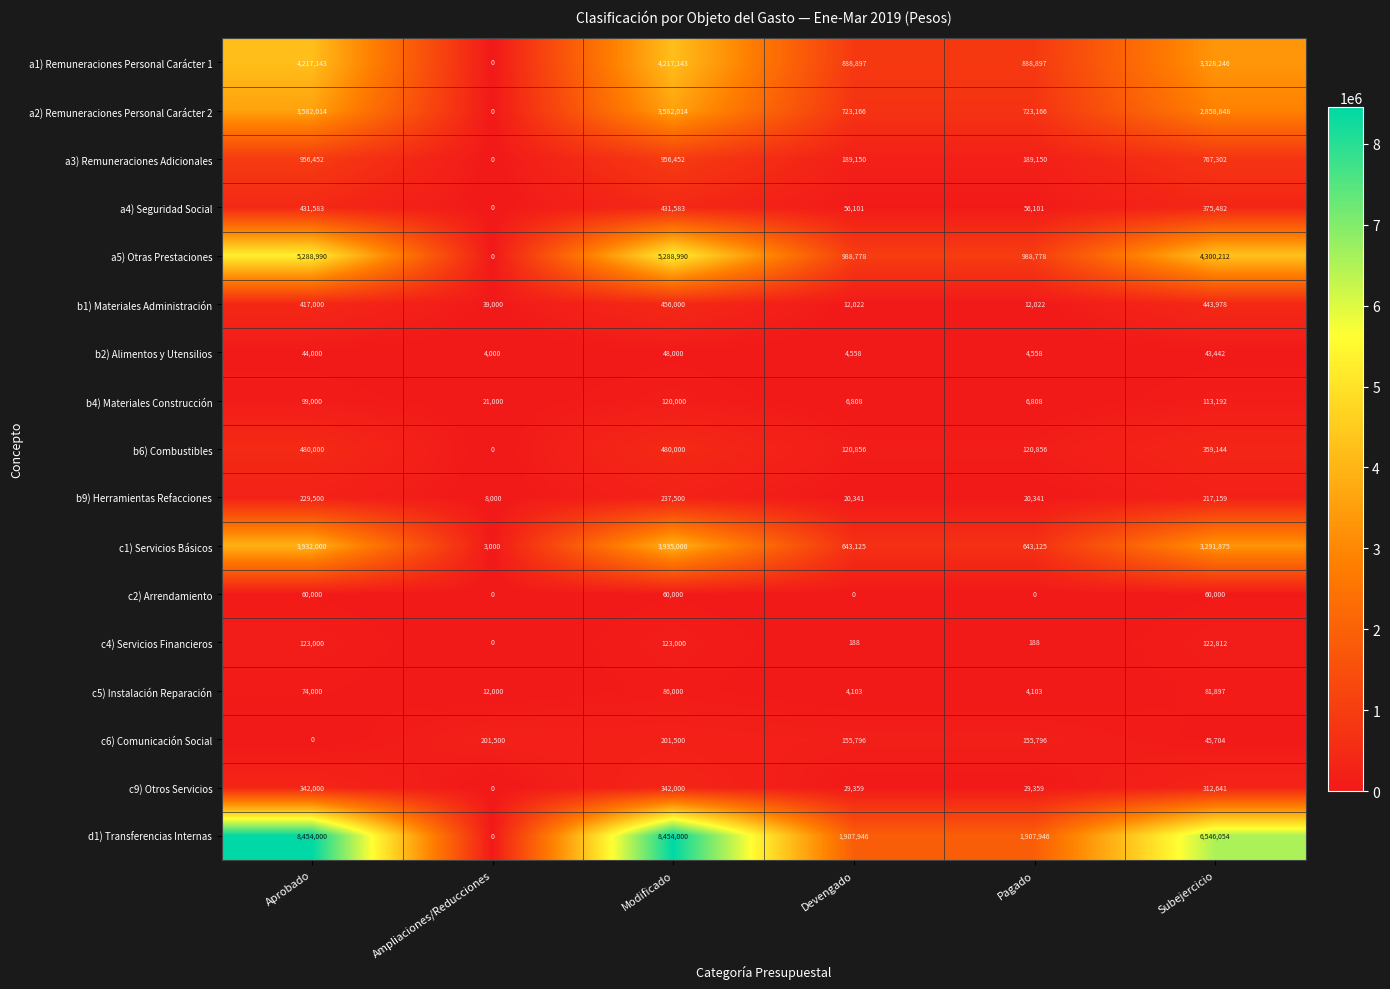

Rank the series at Aprobado from highest to lowest value.

d1) Transferencias Internas, a5) Otras Prestaciones, a1) Remuneraciones Personal Carácter 1, c1) Servicios Básicos, a2) Remuneraciones Personal Carácter 2, a3) Remuneraciones Adicionales, b6) Combustibles, a4) Seguridad Social, b1) Materiales Administración, c9) Otros Servicios, b9) Herramientas Refacciones, c4) Servicios Financieros, b4) Materiales Construcción, c5) Instalación Reparación, c2) Arrendamiento, b2) Alimentos y Utensilios, c6) Comunicación Social